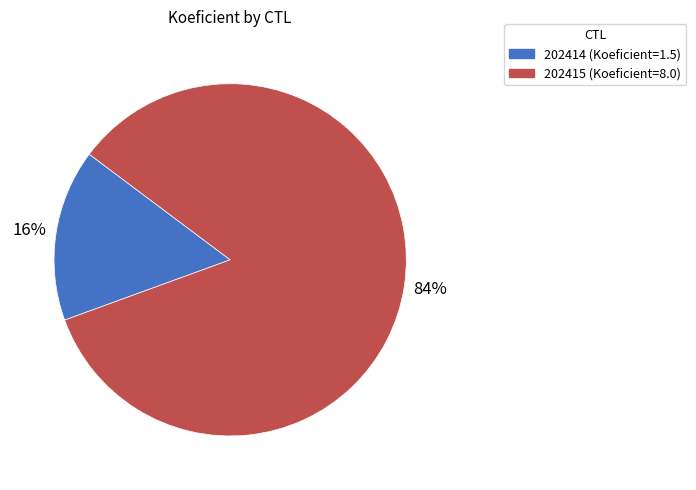

Do 202414 and 202415 together represent more than half of the pie?

Yes